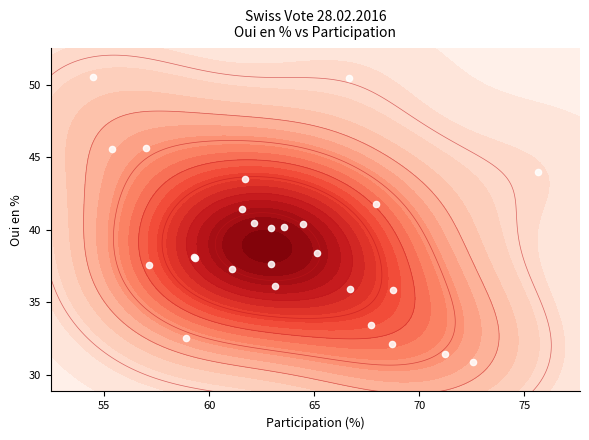

How many categories are shown in the chart?

26